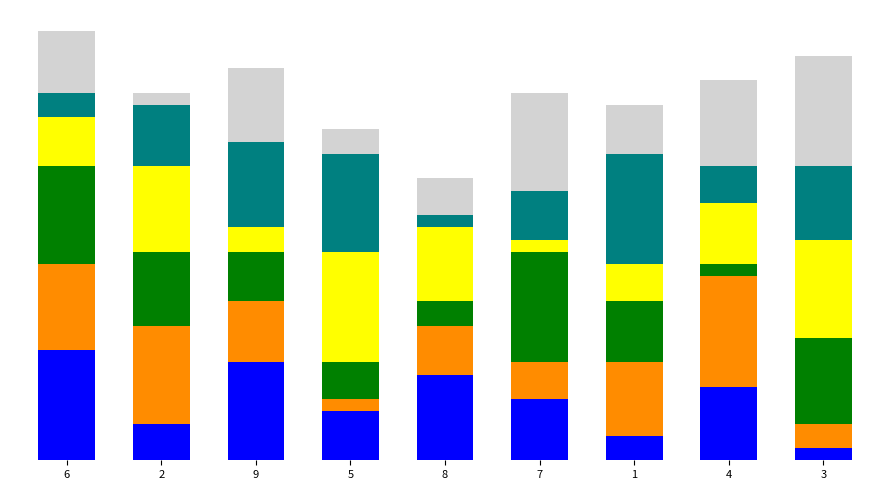

Does the chart contain any negative values?

No